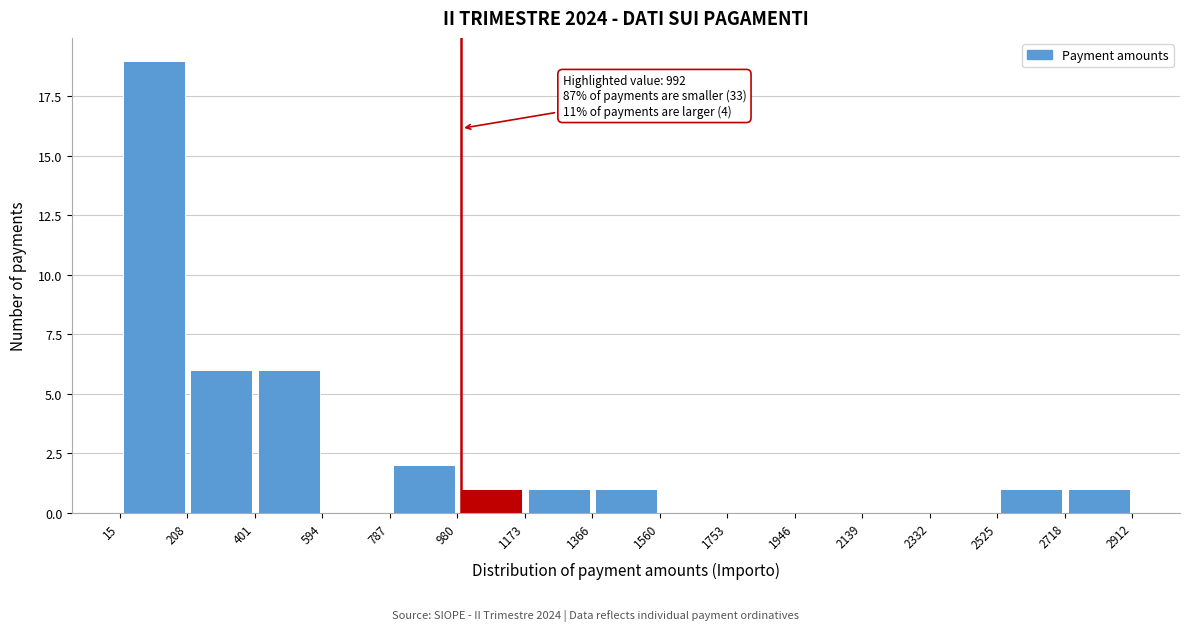

Over which range of the x-axis is the bar tallest?

15 to 208